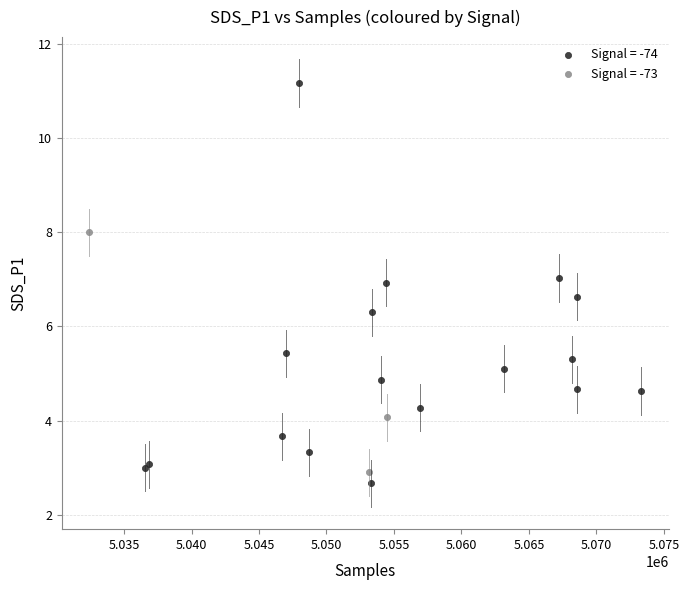

Which series has the widest spread of Y values?

Signal = -74